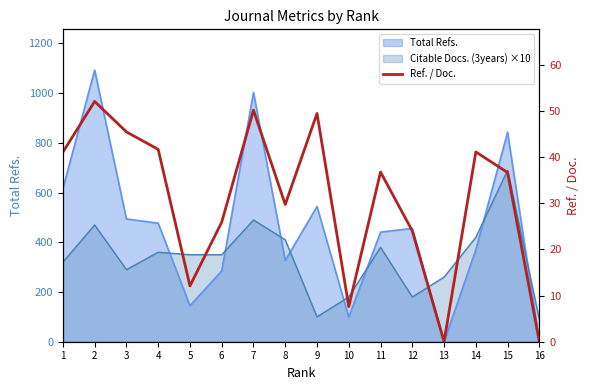

What is the average value?

30.9